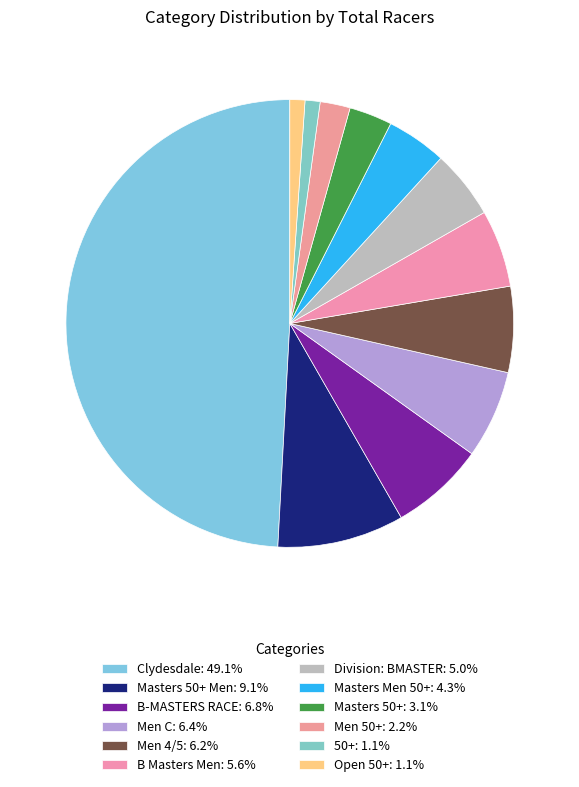

How many segments does this pie chart have?

12